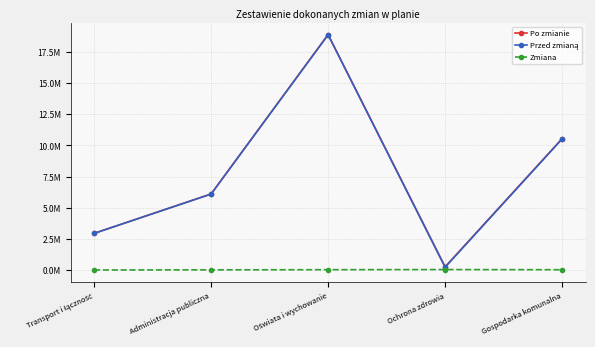

Does the chart have visible grid lines?

Yes